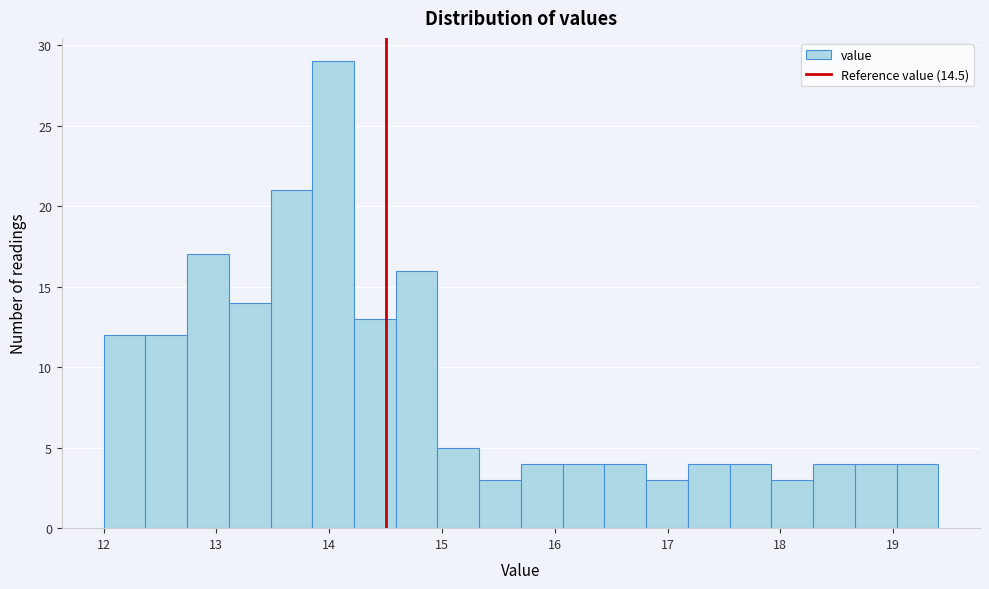

Read against the x-axis, roughly where is the centre of the tallest bar?

14.0